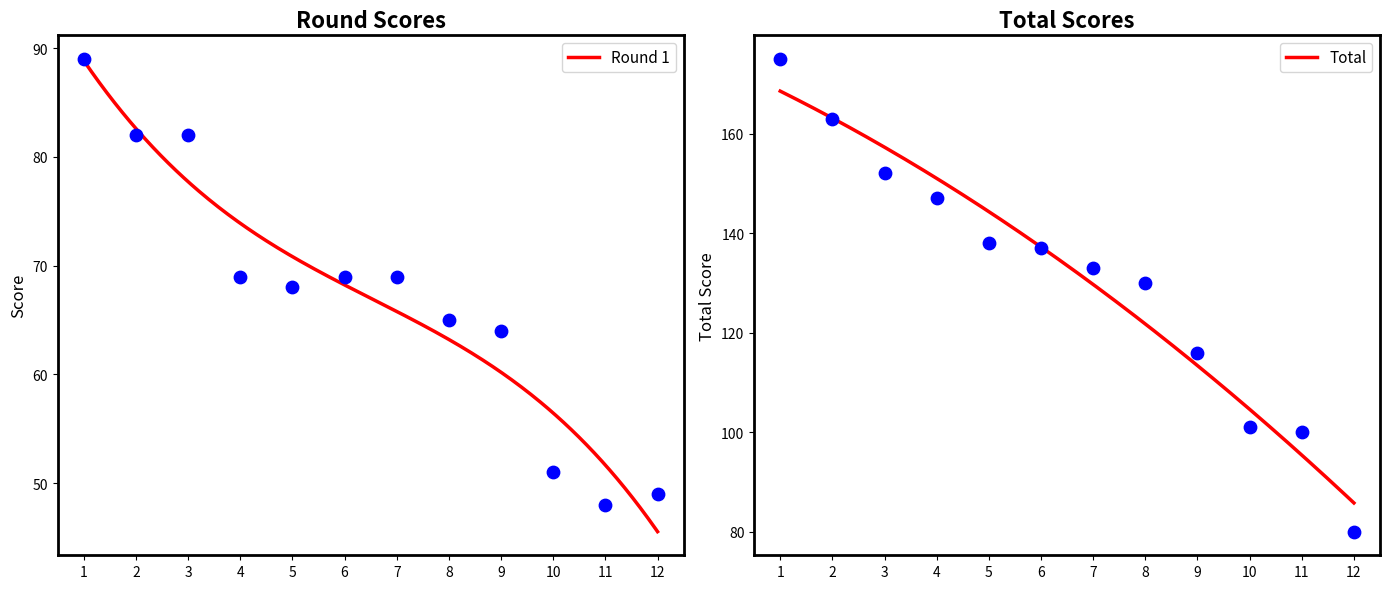

Which series has the largest total across all categories?

Total